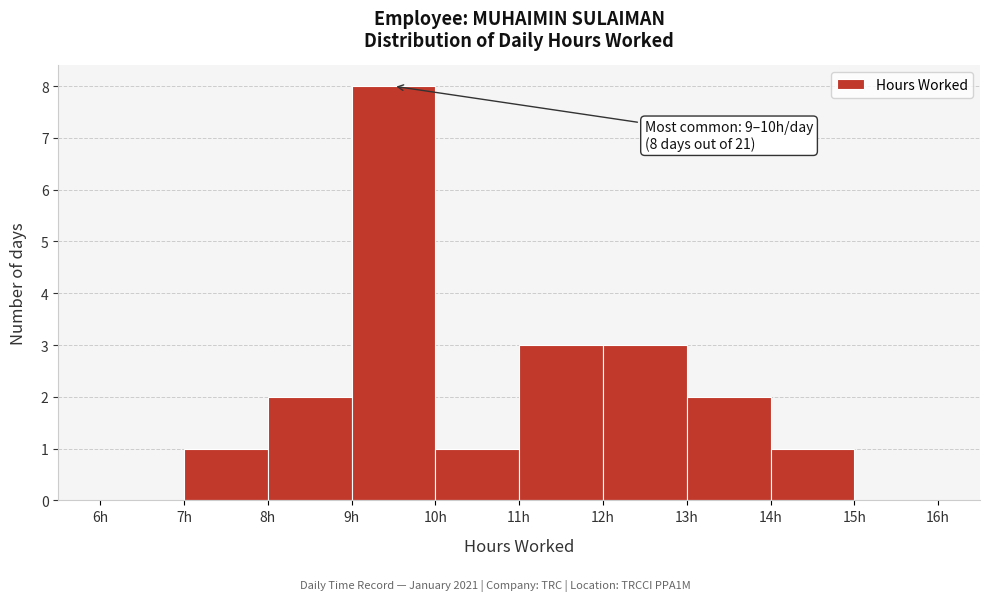

Which range on the x-axis has the tallest bar?

9 to 10